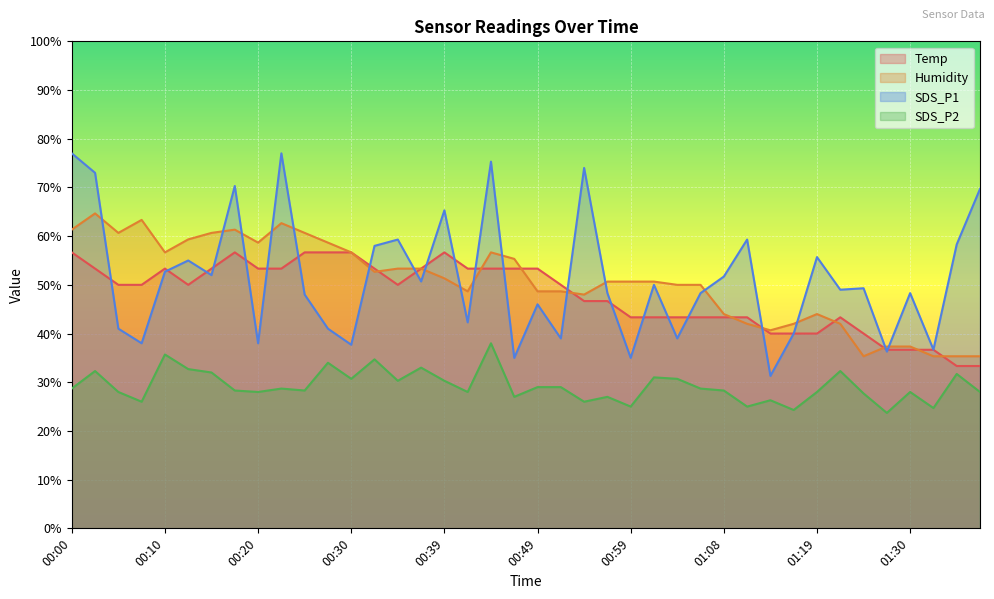

At 00:39, list the series in order from largest to smallest.

SDS_P1, Temp, Humidity, SDS_P2